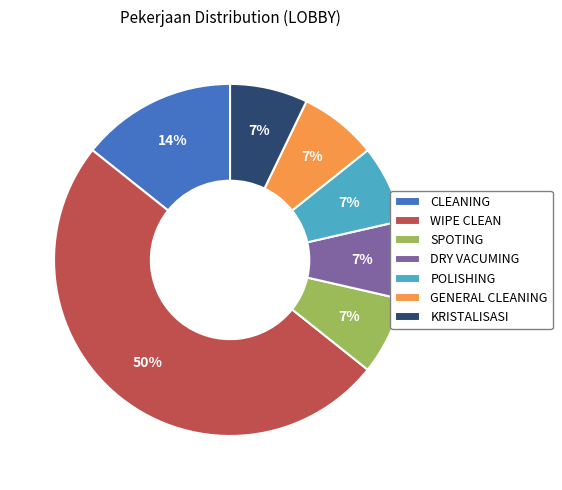

The GENERAL CLEANING slice represents 7% of the pie. True or false?

True